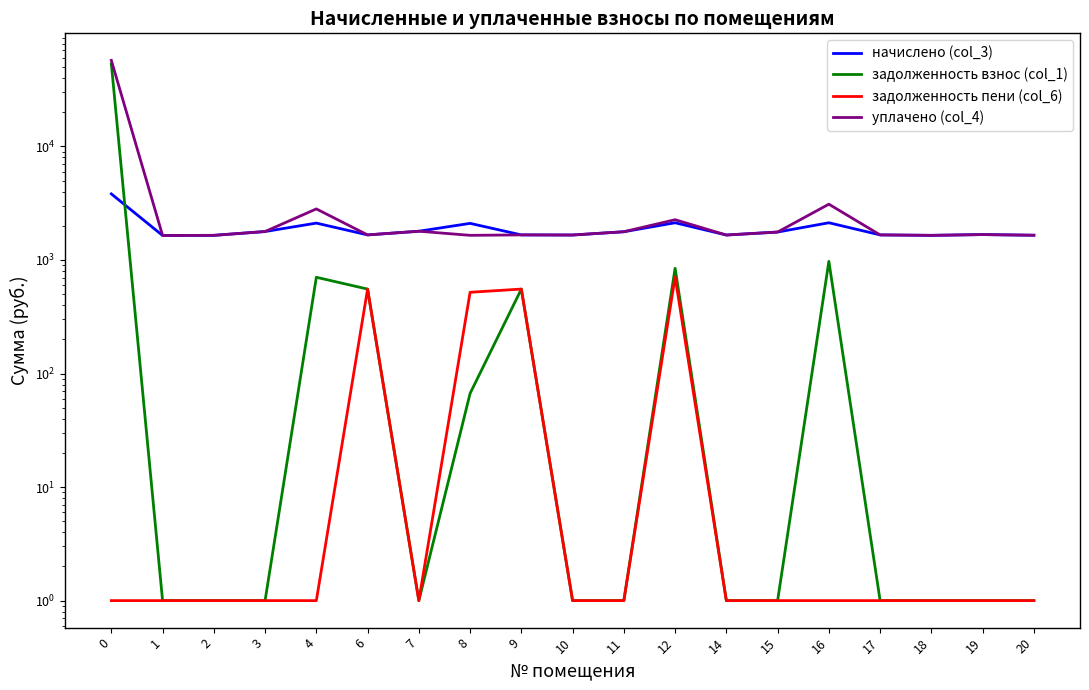

Which label corresponds to the smallest value in the chart?

1